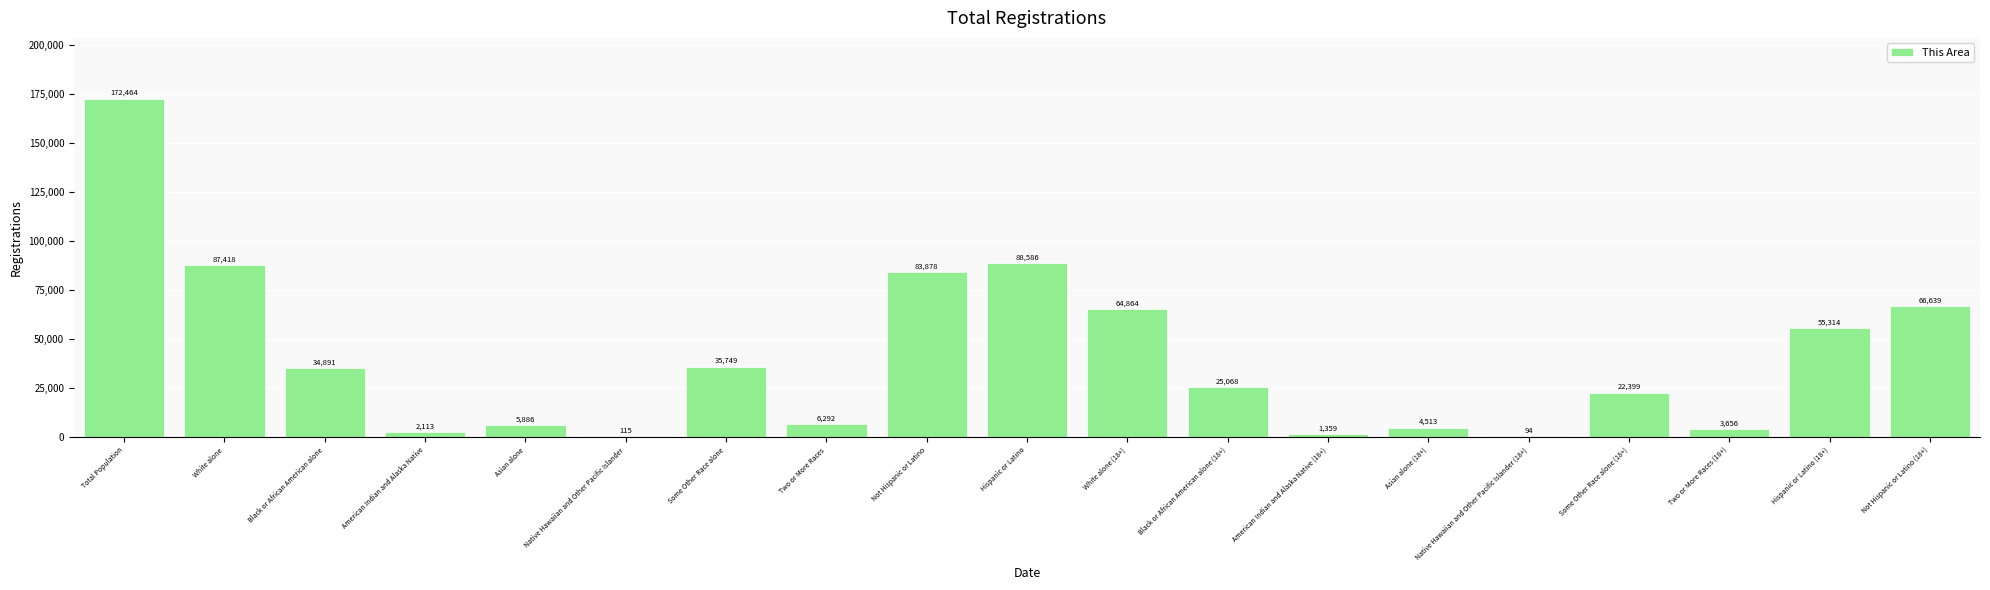

Is it true that the value at White alone is 45944?

False